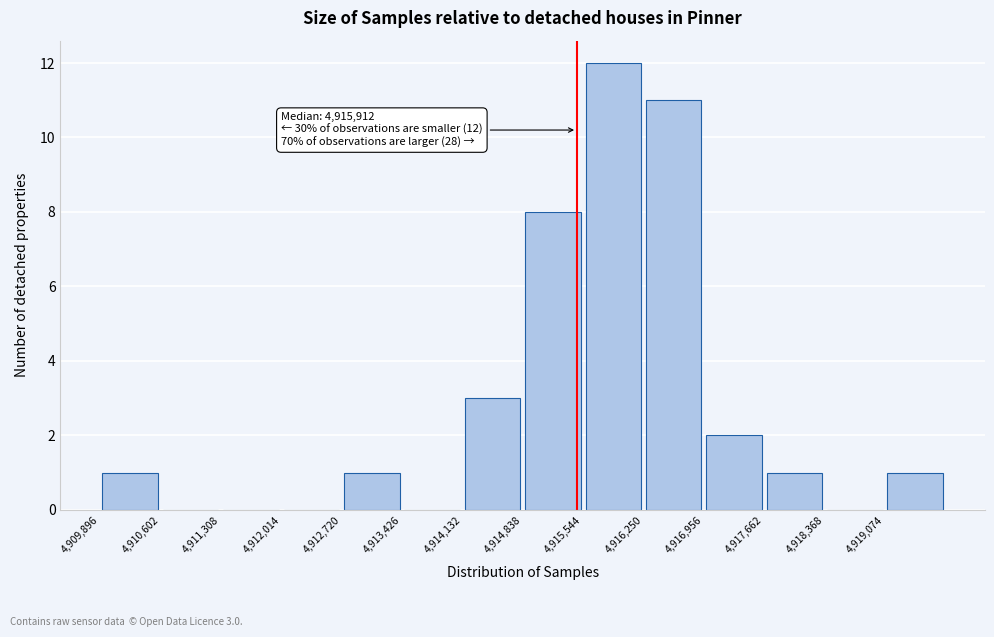

Over which range of the x-axis is the bar tallest?

4915500 to 4916300